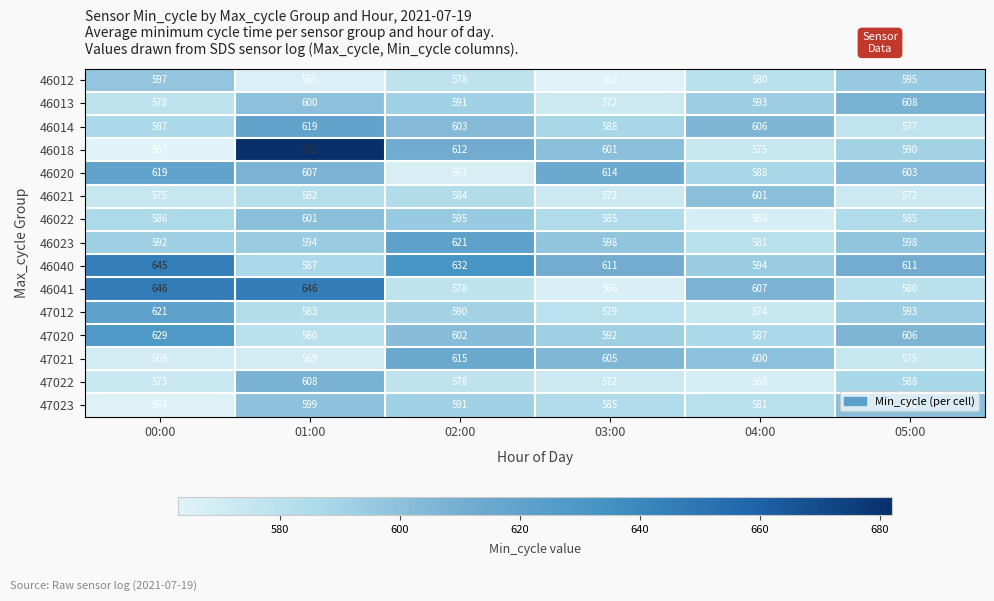

At which label does 47020 first exceed 602?

00:00